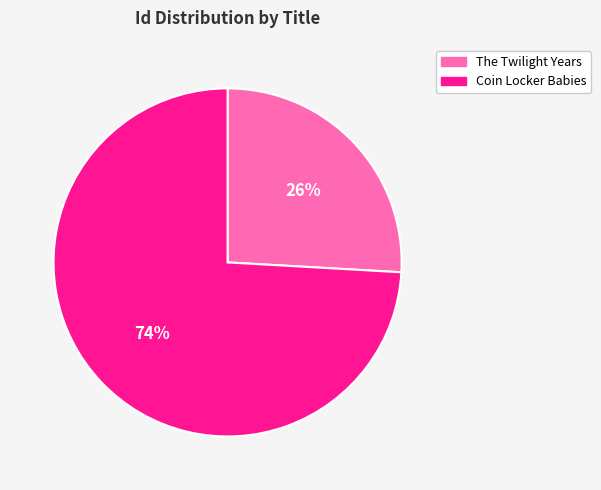

To the nearest percent, what is the difference between the largest and smallest slice percentages?

48%